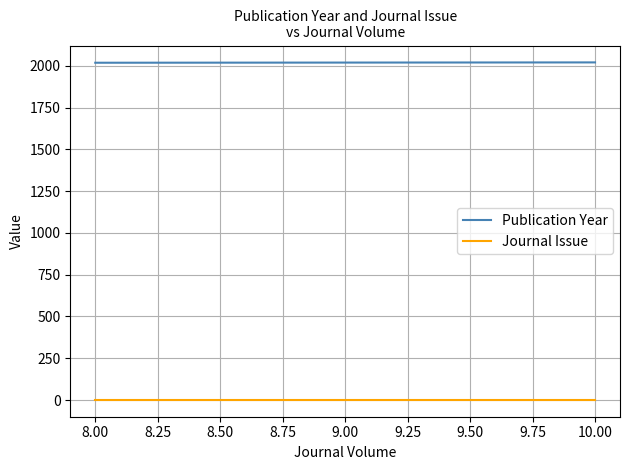

What is the sum of all Journal Issue values?

4